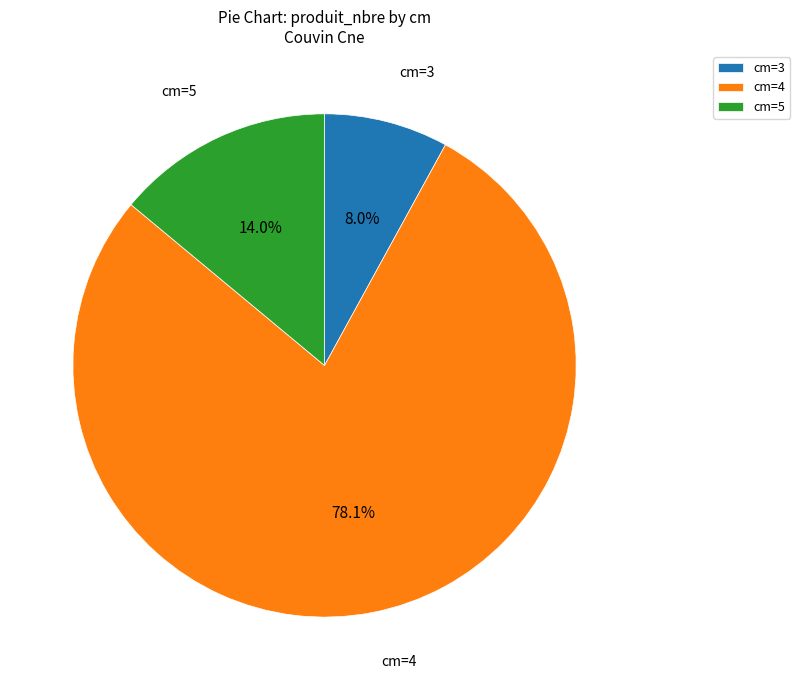

How much of the chart is everything except cm=3?

92.0%